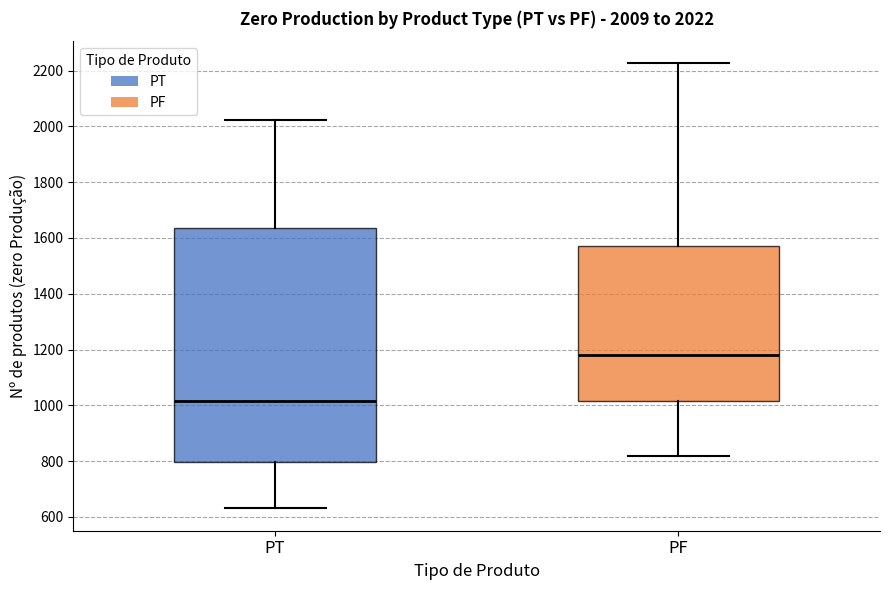

Comparing the boxes themselves (not the whiskers), which one is the tallest?

PT